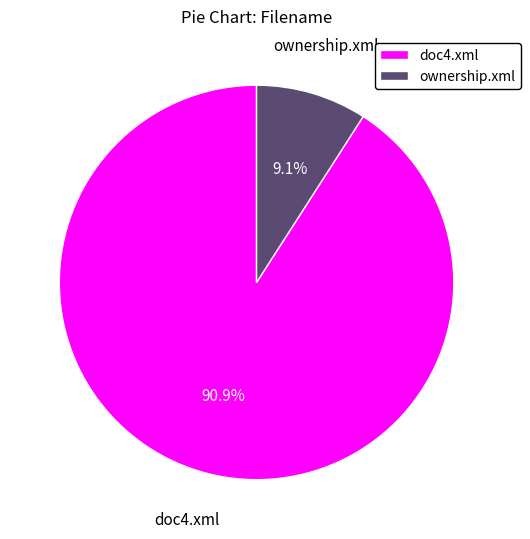

To the nearest percent, what is the average slice percentage?

50%